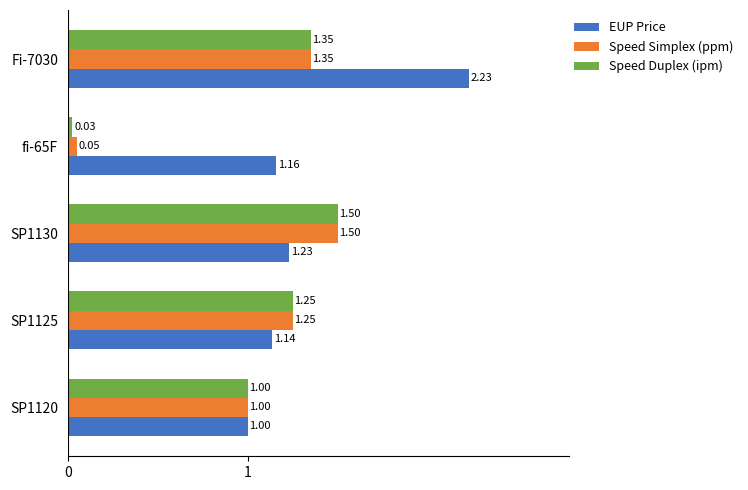

At which label does Speed Simplex (ppm) reach its minimum?

fi-65F